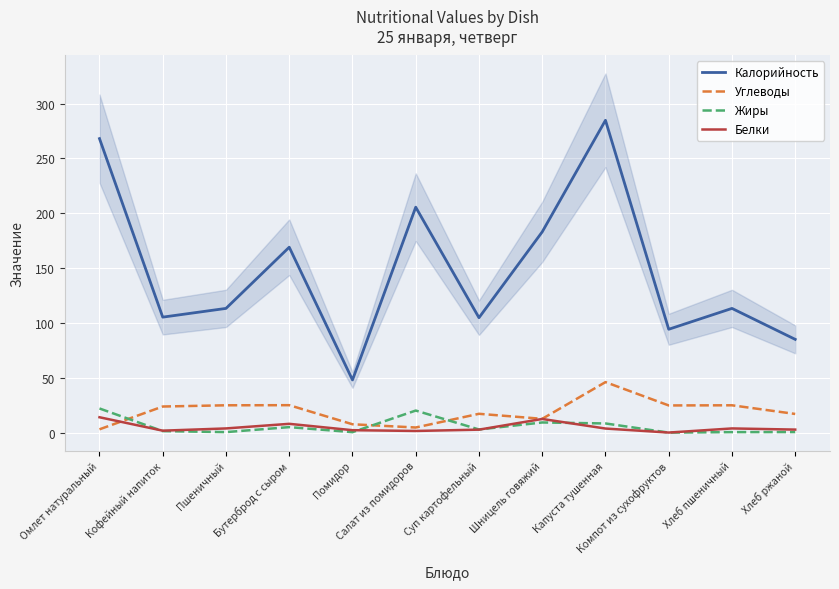

Rank the categories by Калорийность value from lowest to highest.

Помидор, Хлеб ржаной, Компот из сухофруктов, Суп картофельный, Кофейный напиток, Пшеничный, Хлеб пшеничный, Бутерброд с сыром, Шницель говяжий, Салат из помидоров, Омлет натуральный, Капуста тушенная